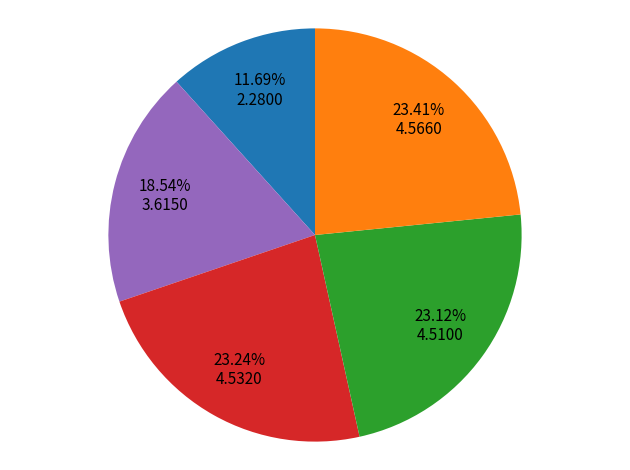

Is there any slice that represents more than half of the pie?

No